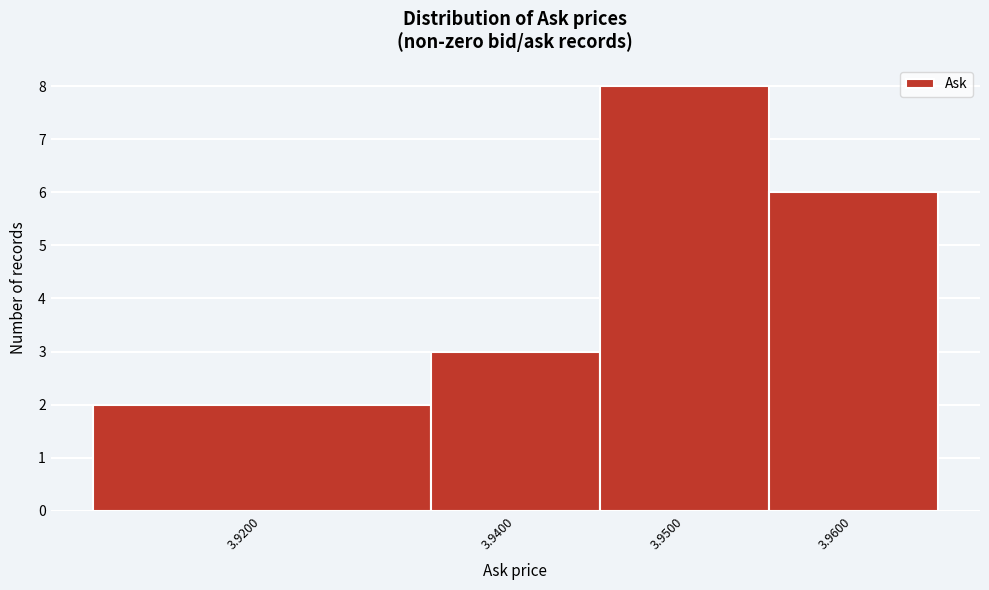

Reading right to left, what are all the values shown in this chart?

3.9600=6	3.9500=8	3.9400=3	3.9200=2